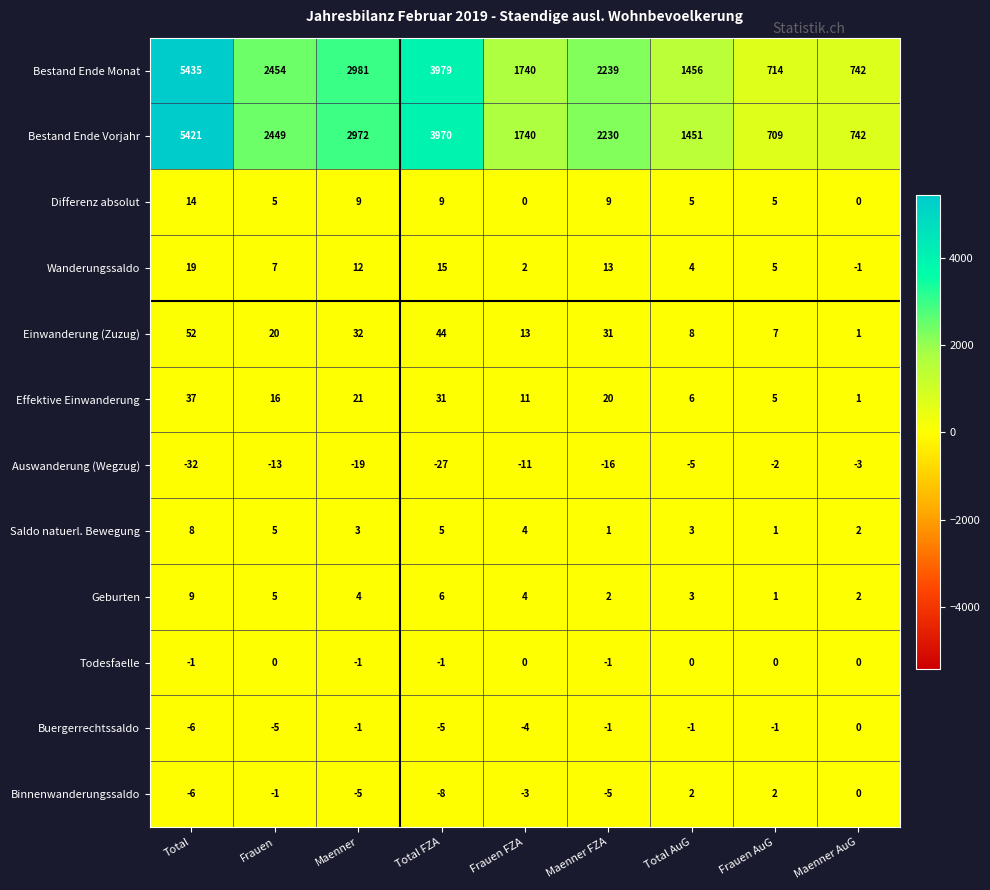

Which series has the widest spread of values?

Bestand Ende Monat